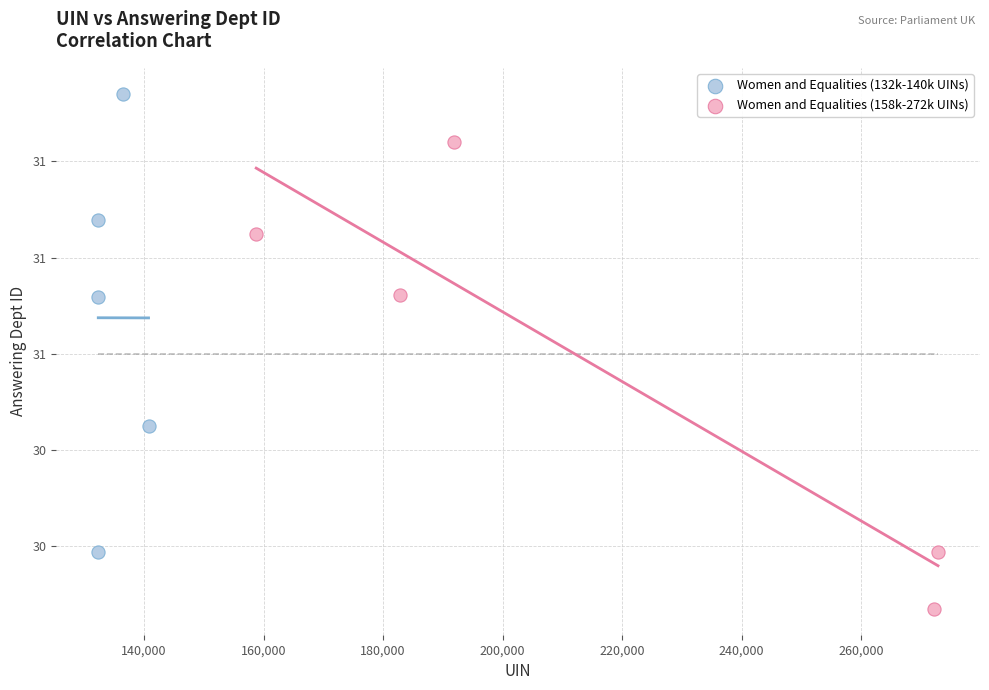

Which series contains the highest Y value?

Women and Equalities (132k-140k UINs)